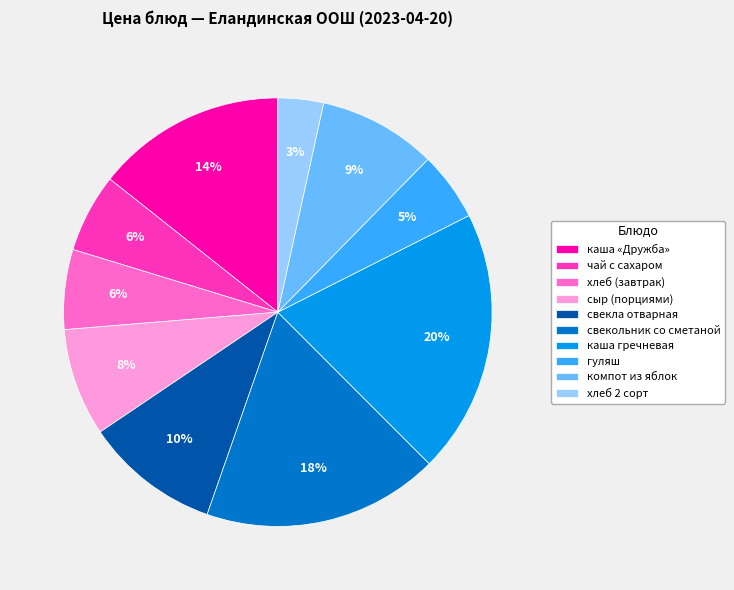

The сыр (порциями) slice represents 1% of the pie. True or false?

False